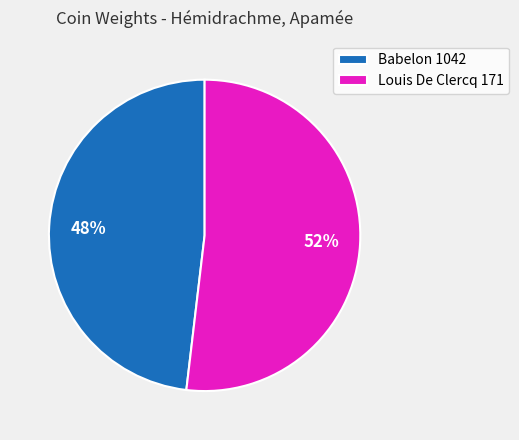

To the nearest percent, what is the difference between the largest and smallest slice percentages?

4%